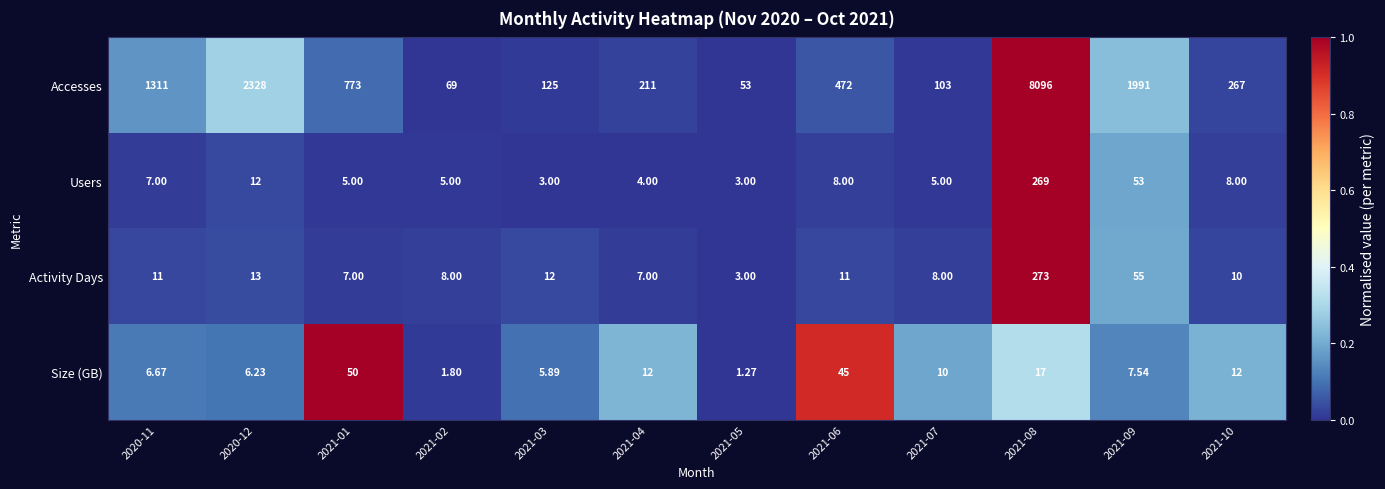

Which series changed the most between 2021-01 and 2021-03?

Accesses